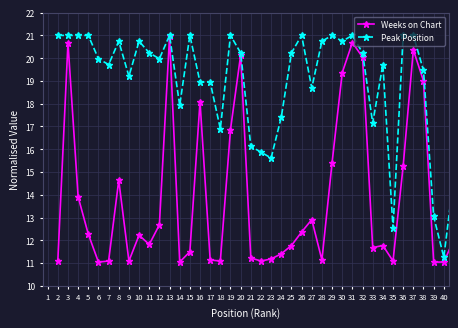

What is the value of the Weeks on Chart point at the 17th from the left?

11.1